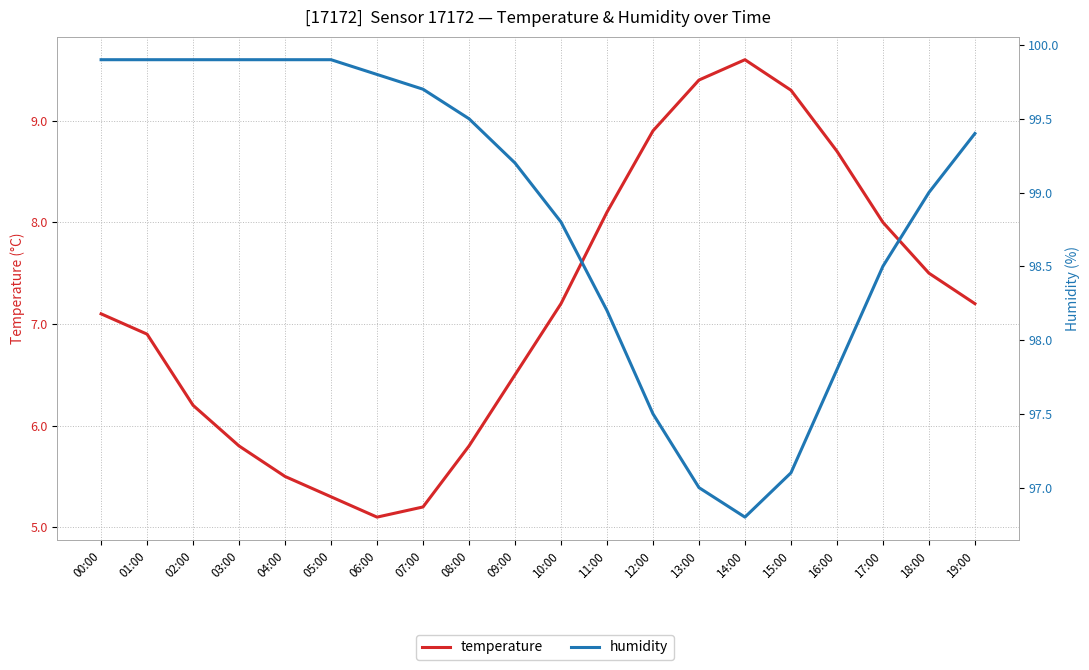

Reading left to right, list all the values displayed in this chart.

temperature: 7.1	6.9	6.2	5.8	5.5	5.3	5.1	5.2	5.8	6.5	7.2	8.1	8.9	9.4	9.6	9.3	8.7	8.0	7.5	7.2
humidity: 99.9	99.9	99.9	99.9	99.9	99.9	99.8	99.7	99.5	99.2	98.8	98.2	97.5	97.0	96.8	97.1	97.8	98.5	99.0	99.4